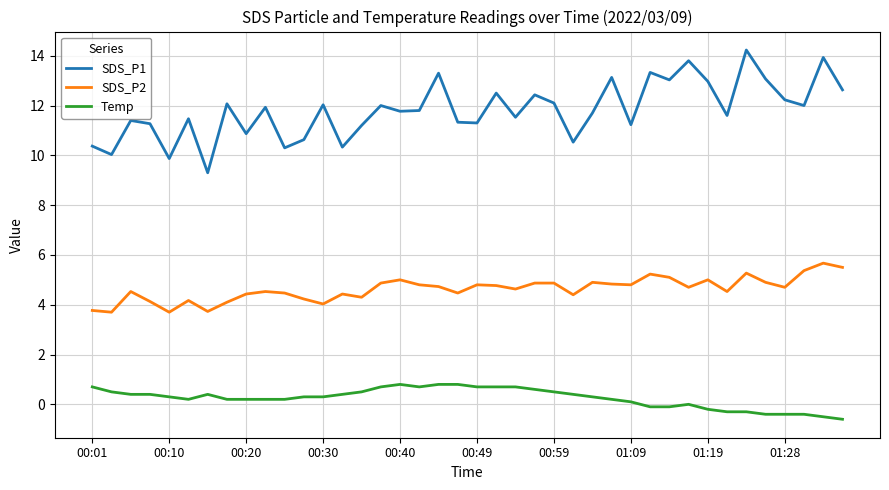

What is the smallest value displayed?

-0.6